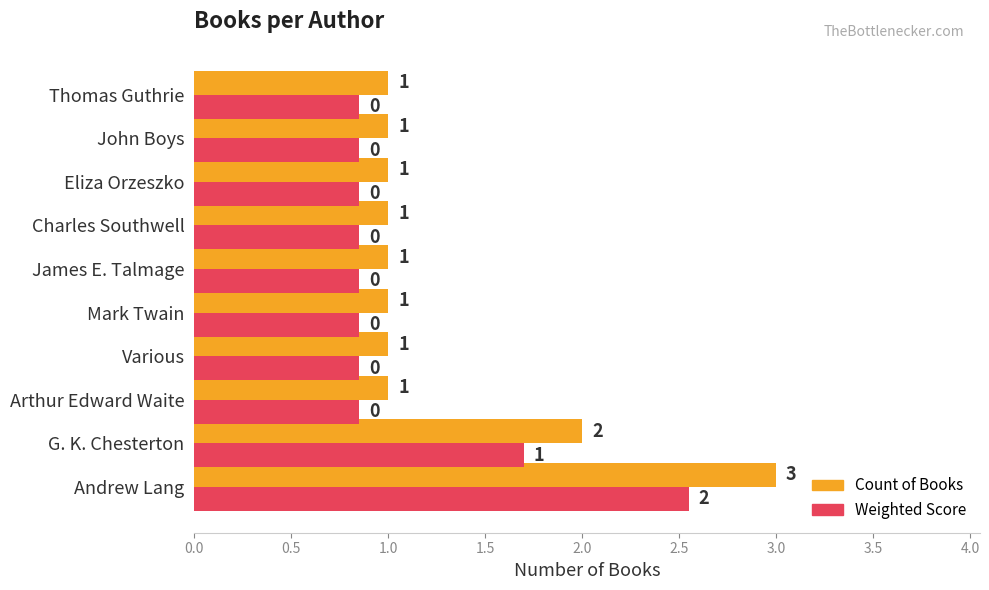

What is the difference between the maximum and minimum values in the Count of Books series?

2.0